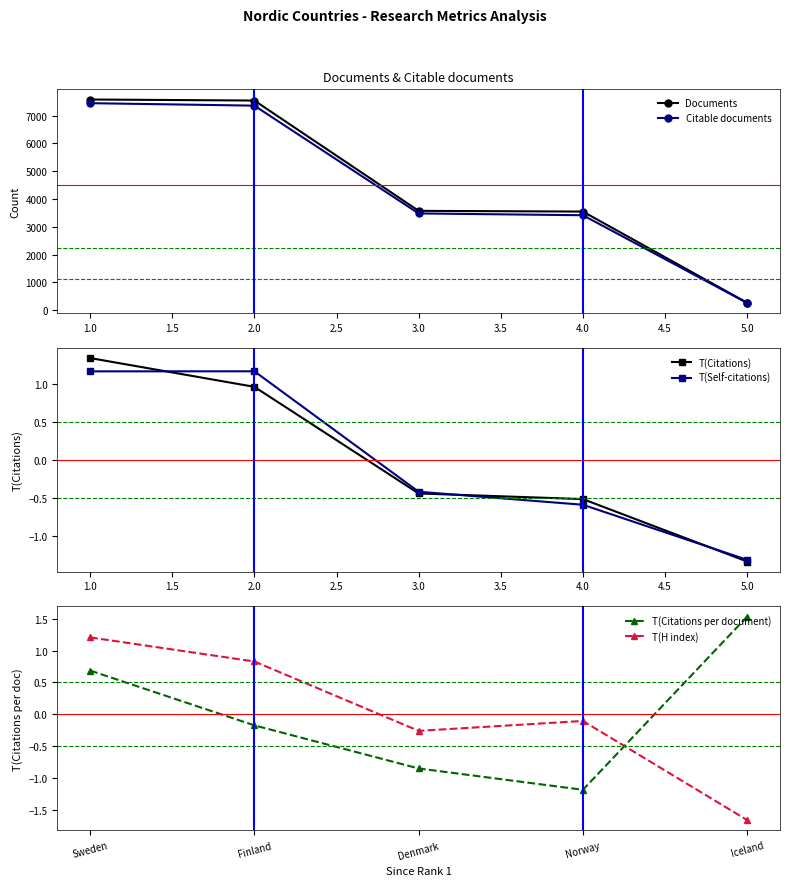

True or false: Citable documents has more than 2 interior local peaks.

False